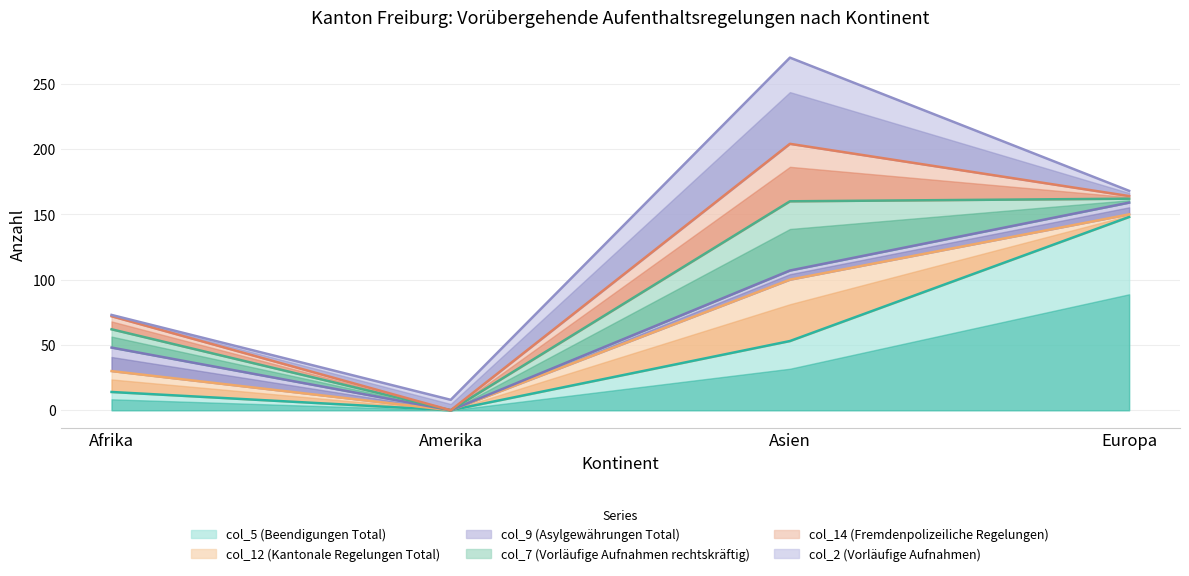

Count the number of data series in this chart.

6